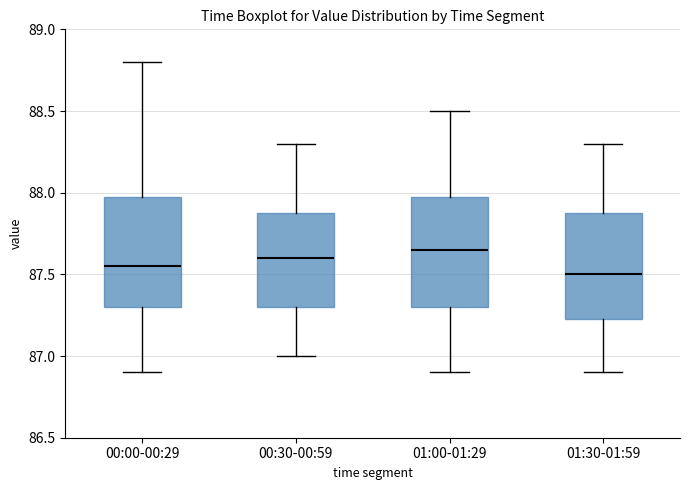

Where does the lower whisker of the box for 01:00-01:29 end on the y-axis? The values are not printed on the chart, so give them approximately, as read against the axis.

86.90